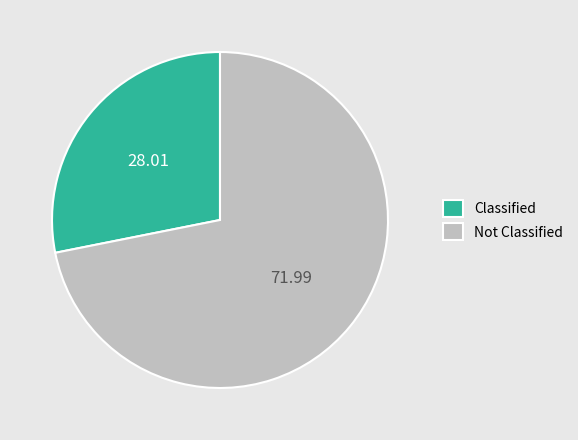

Between Not Classified and Classified, which is larger?

Not Classified